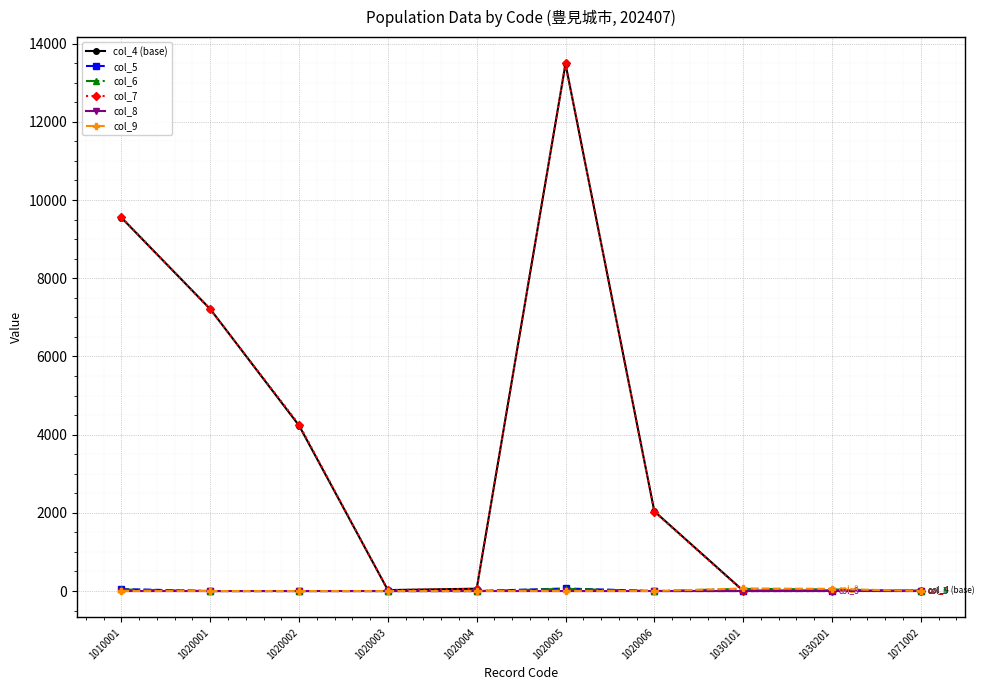

Is it true that col_4 (base) equals 13483 at 1020005?

True